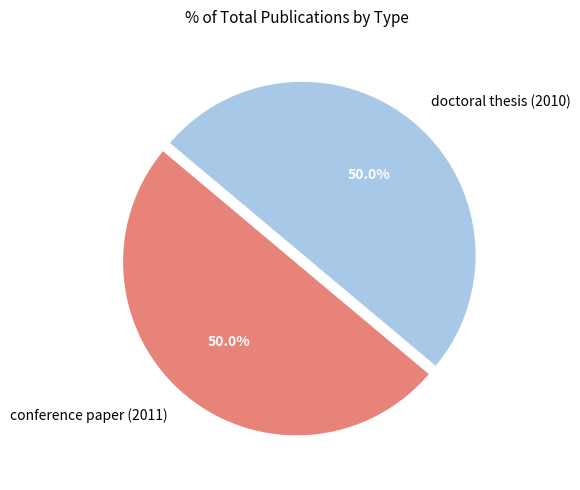

Combined, do doctoral thesis (2010) and conference paper (2011) account for over 50%?

Yes